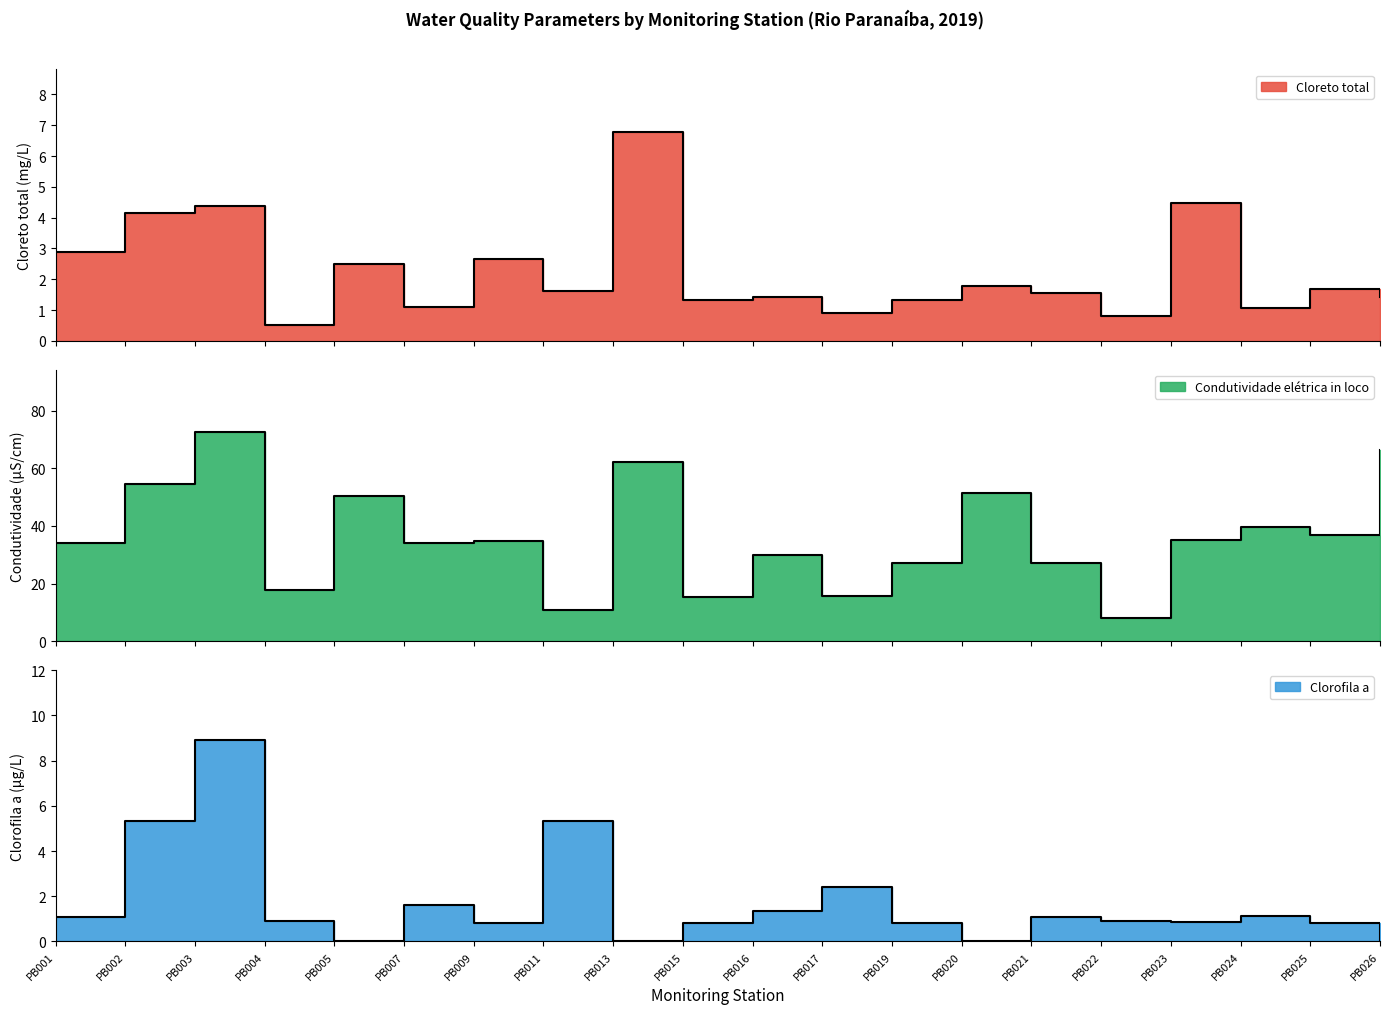

True or false: Condutividade elétrica in loco has more than 1 points higher than both neighbors.

True